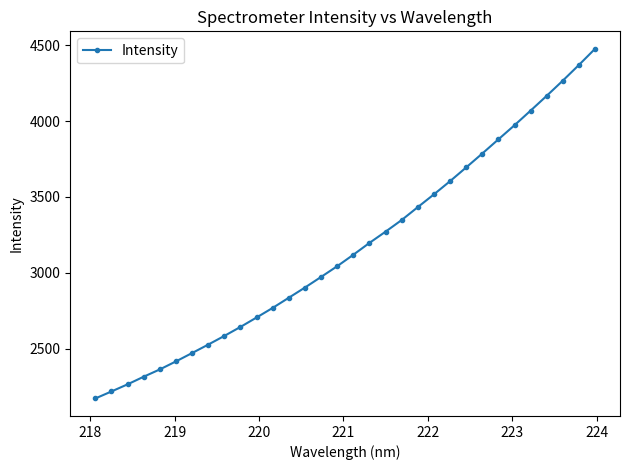

What is the value of the 10th point from the left?

2642.8